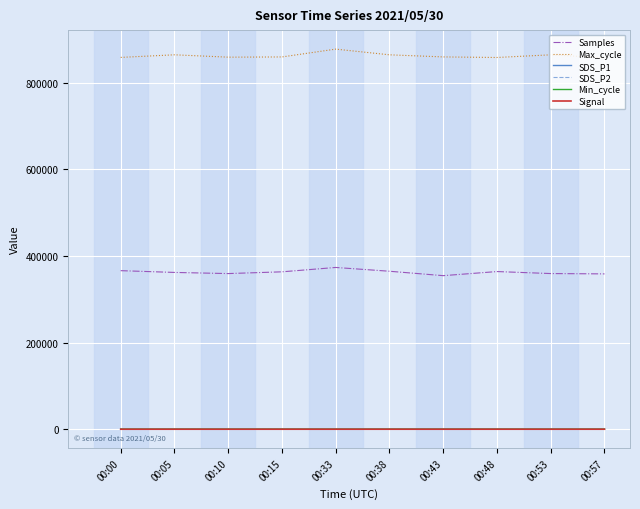

Which series has the largest total across all categories?

Max_cycle